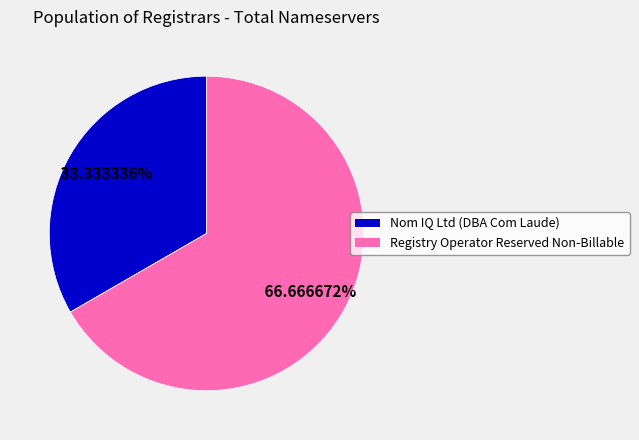

To the nearest percent, what is the average slice percentage?

50%